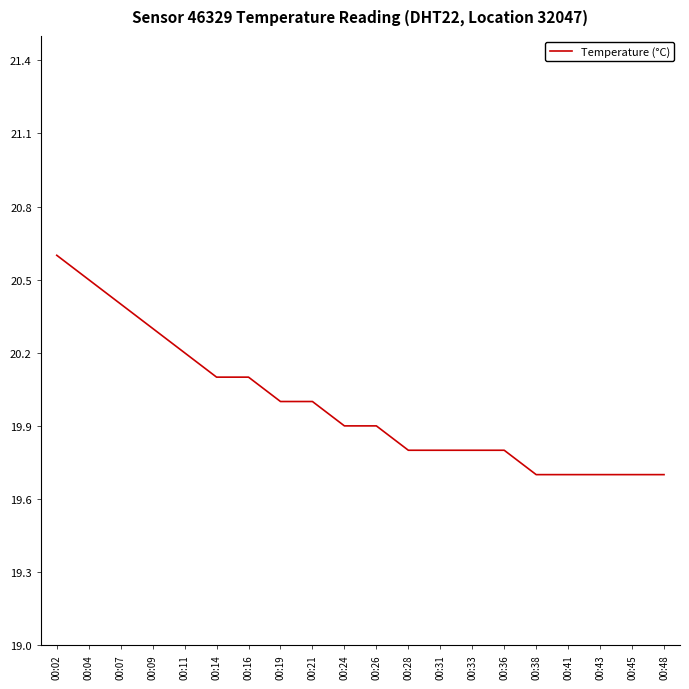

What is the difference between the values at 00:38 and 00:09?

0.6